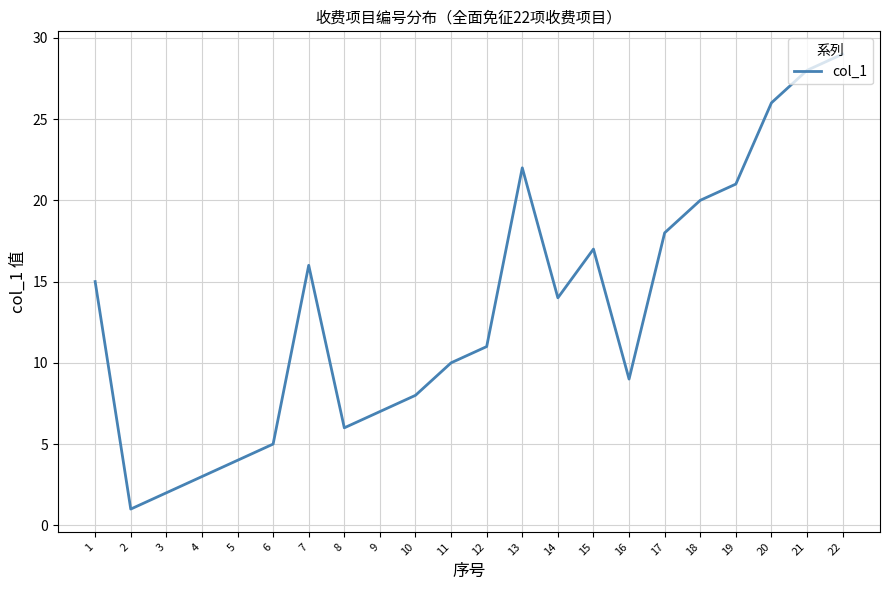

Rank the categories by value from lowest to highest.

2, 3, 4, 5, 6, 8, 9, 10, 16, 11, 12, 14, 1, 7, 15, 17, 18, 19, 13, 20, 21, 22